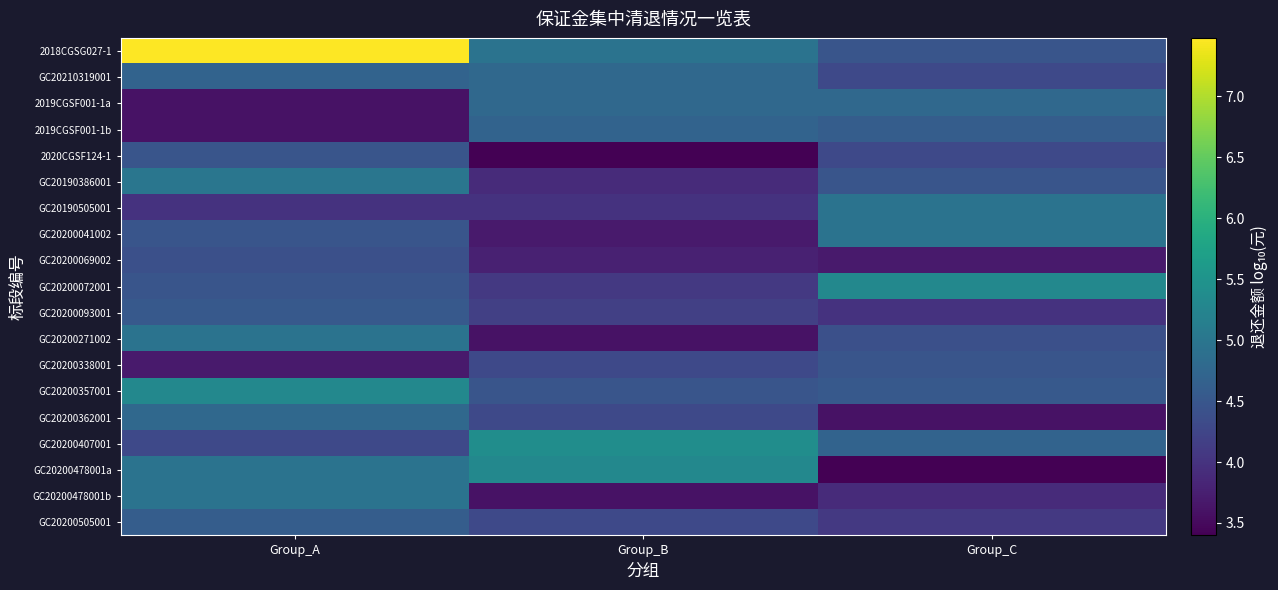

Reading right to left, list all the values displayed in this chart.

2018CGSG027-1: Group_C=4.5	Group_B=5.0	Group_A=7.5
GC20210319001: Group_C=4.3	Group_B=4.8	Group_A=4.7
2019CGSF001-1a: Group_C=4.8	Group_B=4.8	Group_A=3.6
2019CGSF001-1b: Group_C=4.6	Group_B=4.7	Group_A=3.6
2020CGSF124-1: Group_C=4.3	Group_B=3.4	Group_A=4.5
GC20190386001: Group_C=4.5	Group_B=3.9	Group_A=5.0
GC20190505001: Group_C=5.0	Group_B=4.0	Group_A=4.0
GC20200041002: Group_C=4.9	Group_B=3.7	Group_A=4.5
GC20200069002: Group_C=3.7	Group_B=3.8	Group_A=4.4
GC20200072001: Group_C=5.3	Group_B=4.1	Group_A=4.5
GC20200093001: Group_C=4.0	Group_B=4.2	Group_A=4.5
GC20200271002: Group_C=4.4	Group_B=3.6	Group_A=4.9
GC20200338001: Group_C=4.5	Group_B=4.3	Group_A=3.7
GC20200357001: Group_C=4.5	Group_B=4.5	Group_A=5.3
GC20200362001: Group_C=3.6	Group_B=4.3	Group_A=4.8
GC20200407001: Group_C=4.7	Group_B=5.4	Group_A=4.3
GC20200478001a: Group_C=3.4	Group_B=5.3	Group_A=5.0
GC20200478001b: Group_C=3.9	Group_B=3.6	Group_A=5.0
GC20200505001: Group_C=4.1	Group_B=4.3	Group_A=4.6